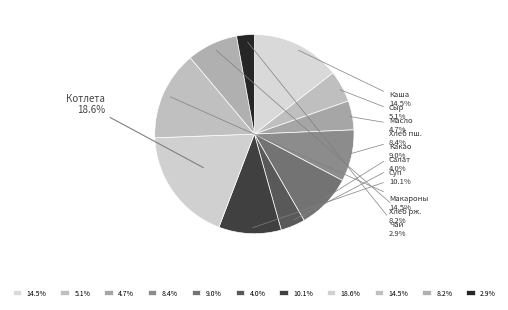

What is the smallest slice in the pie chart?

Чай сладкий